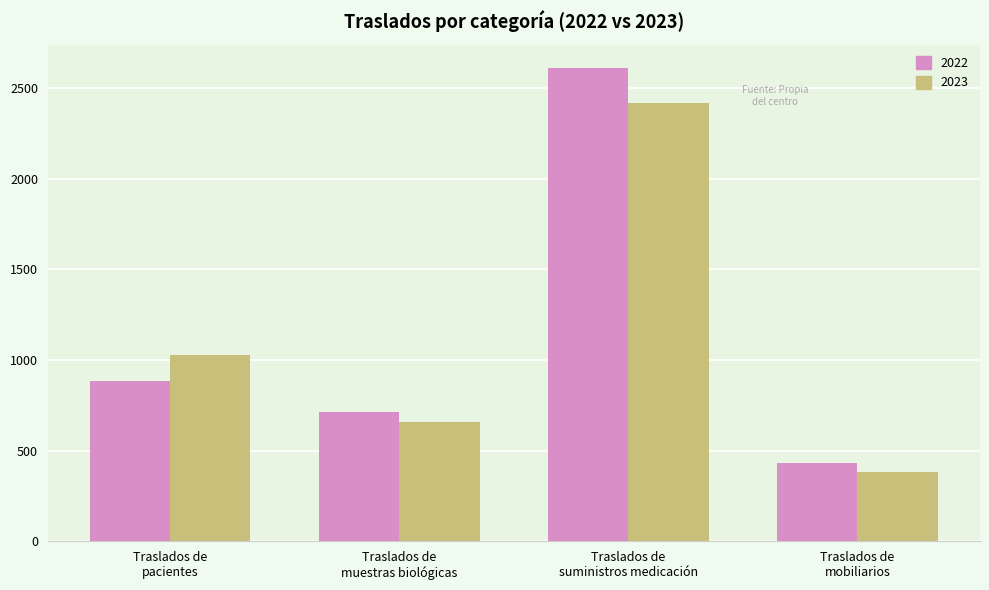

What is the sum of the 2022 values at Traslados de
mobiliarios and Traslados de
pacientes?

1319